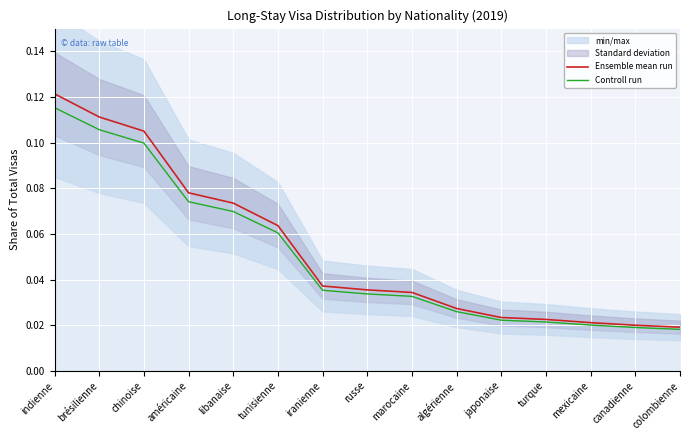

Does the chart display data point markers on the line(s)?

No